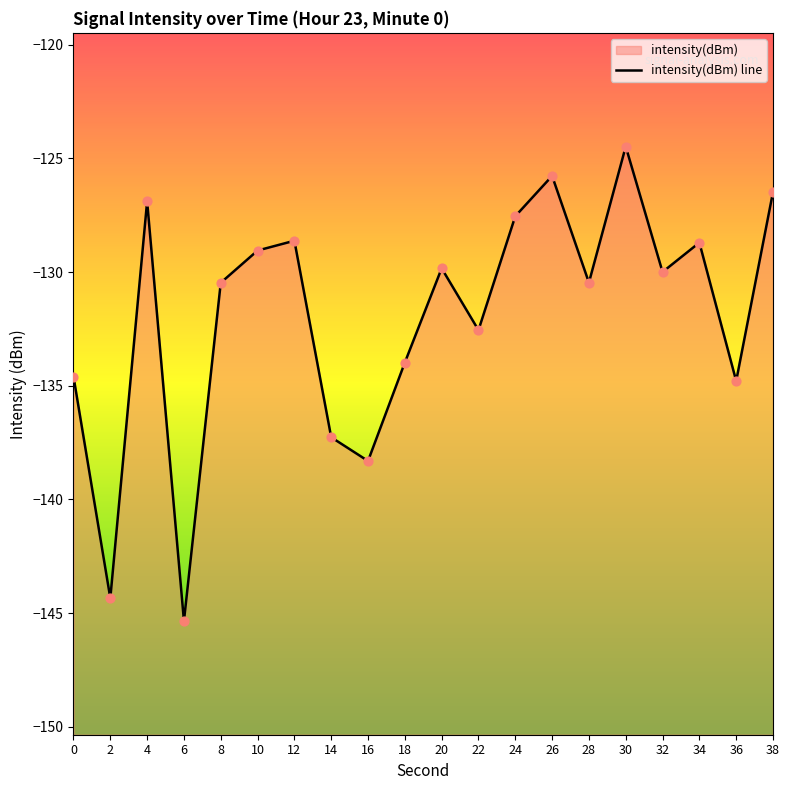

Which has a higher value, 32 or 0?

32